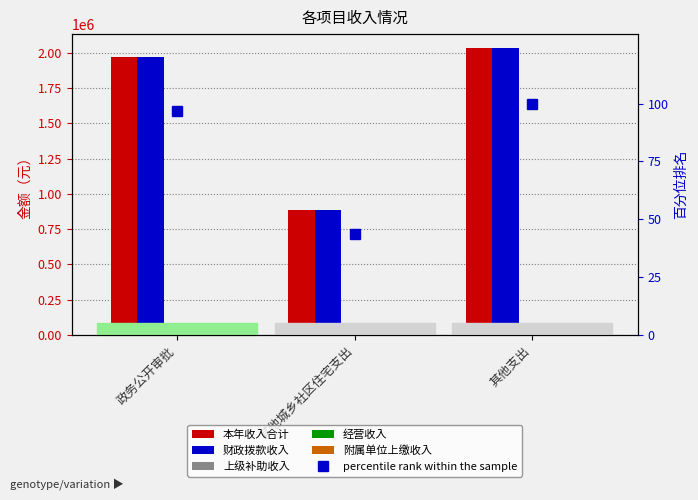

What is the difference between the second highest and minimum values in the 财政拨款收入 series?

1084022.6